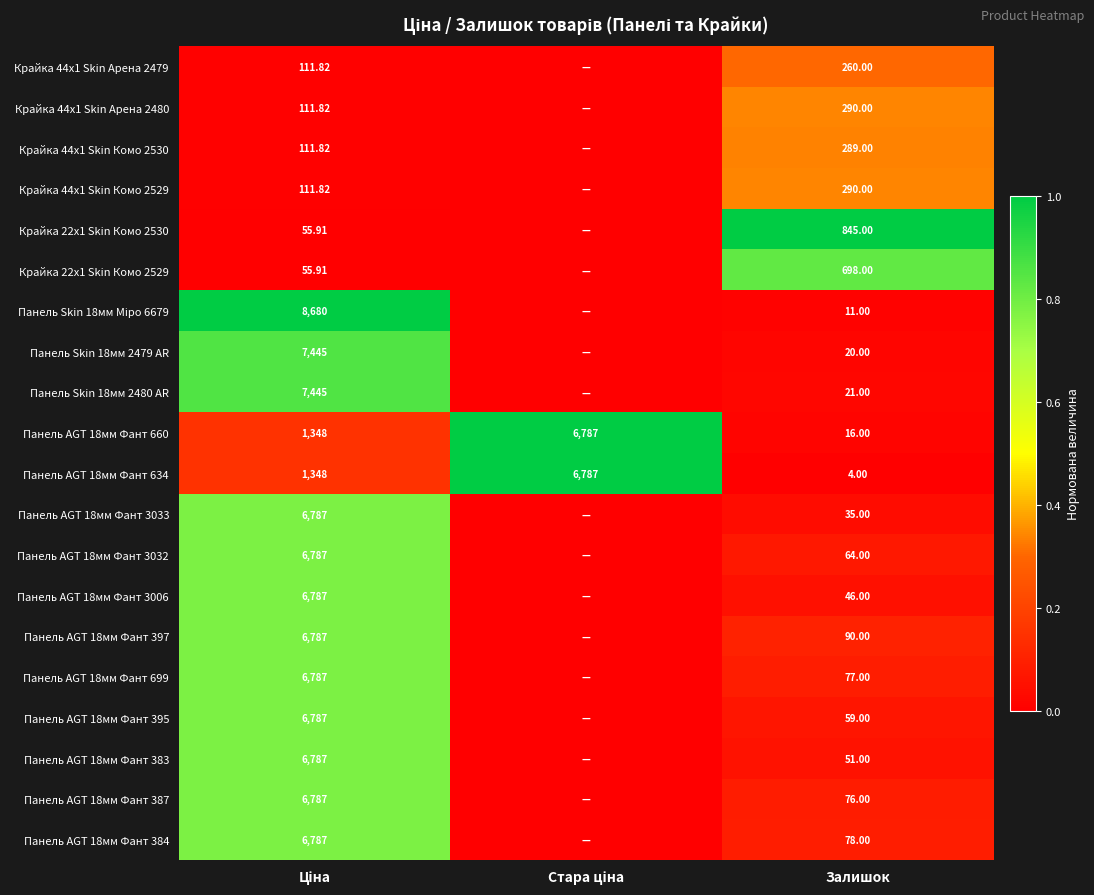

At which label does Панель AGT 18мм Фант 660 reach its minimum?

Залишок